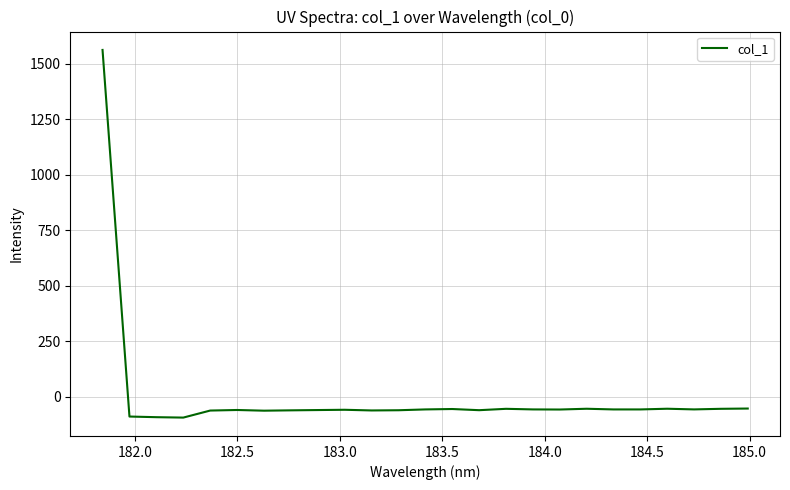

What is the smallest value displayed?

-93.1